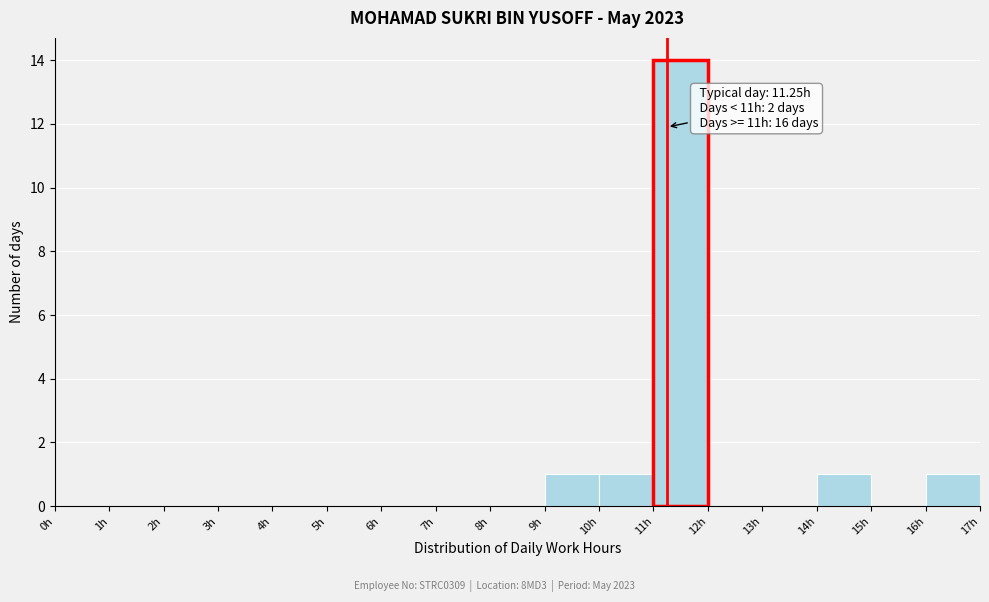

Over which range of the x-axis is the bar tallest?

11 to 12